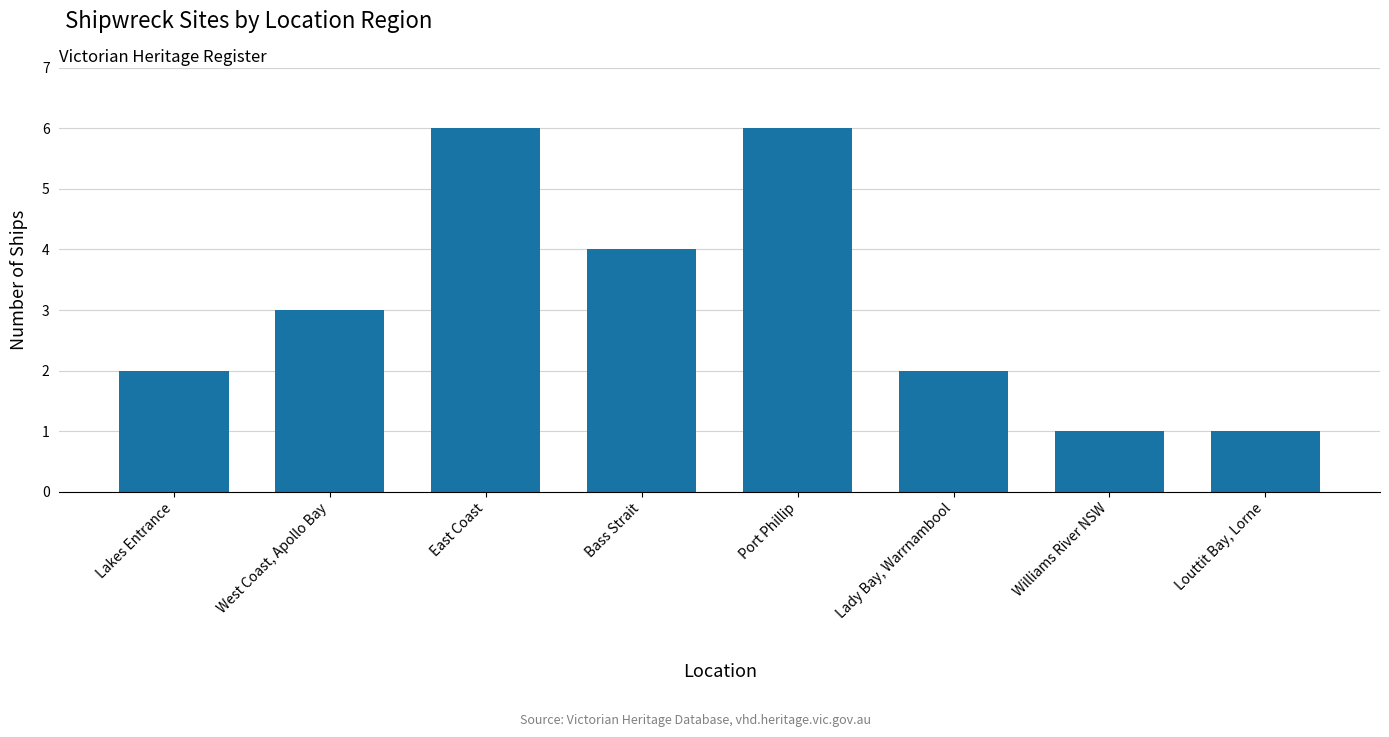

Which has a higher value, Port Phillip or Lakes Entrance?

Port Phillip